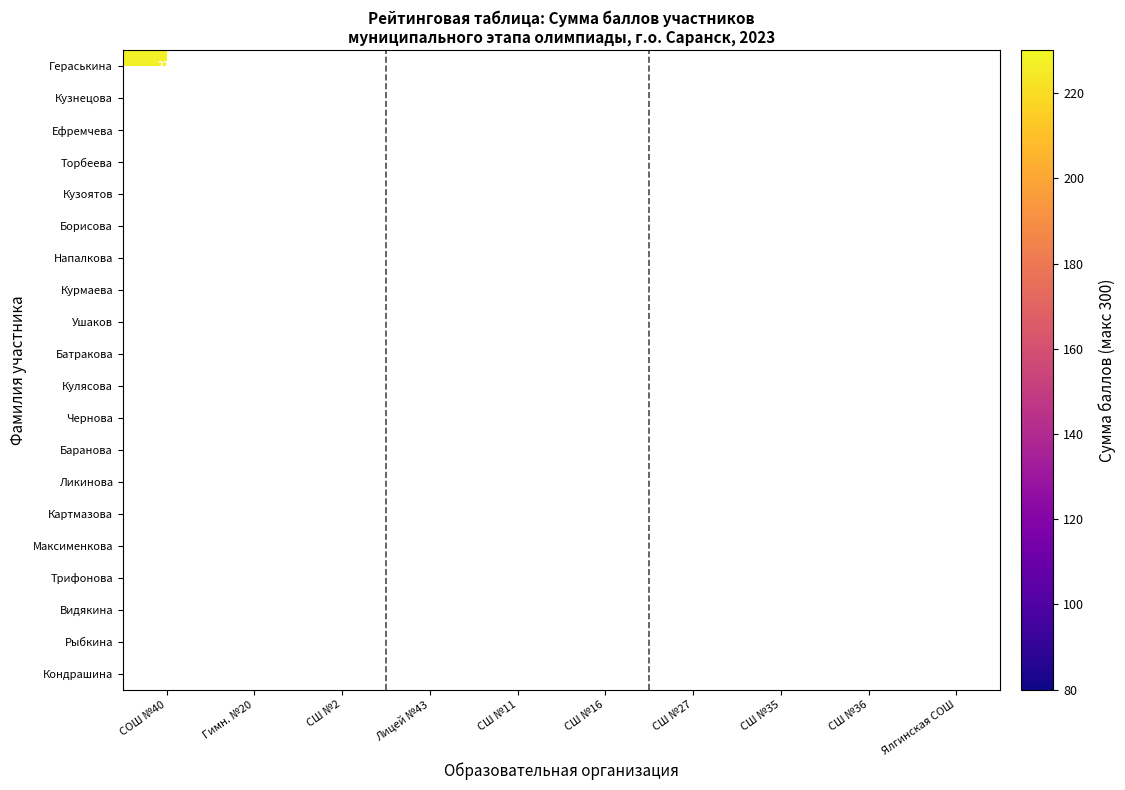

Between СШ №36 and Лицей №43, which is larger?

Лицей №43